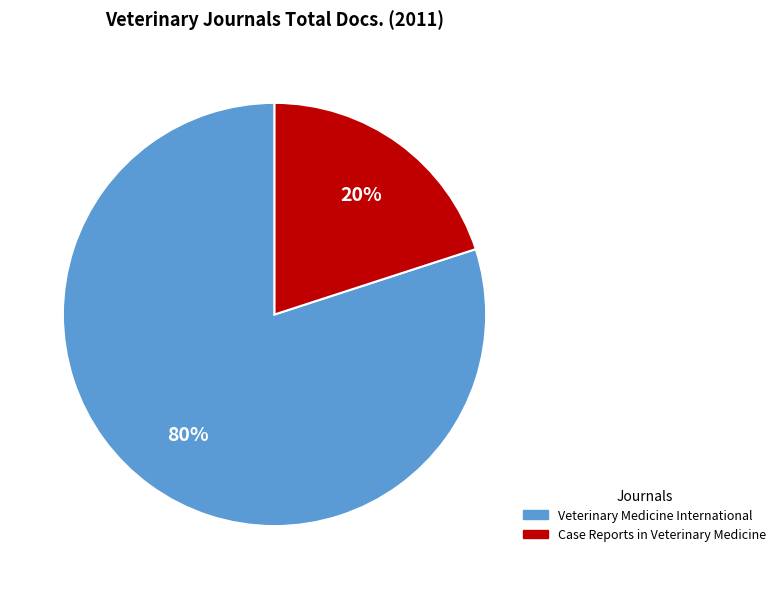

Which category has the smallest portion of the pie?

Case Reports in Veterinary Medicine